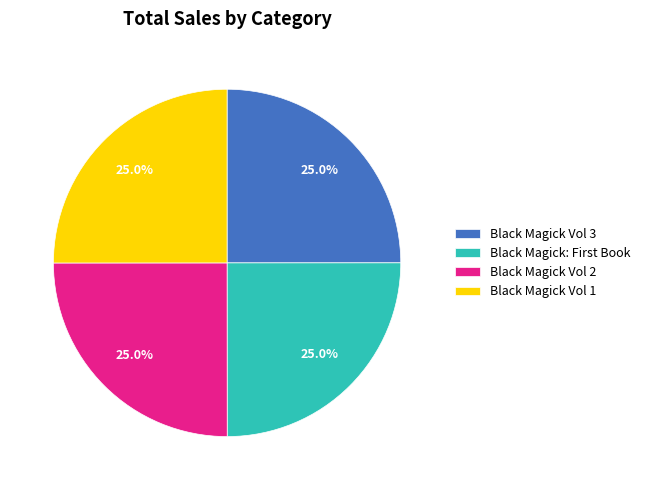

Is there a majority slice in this chart?

No